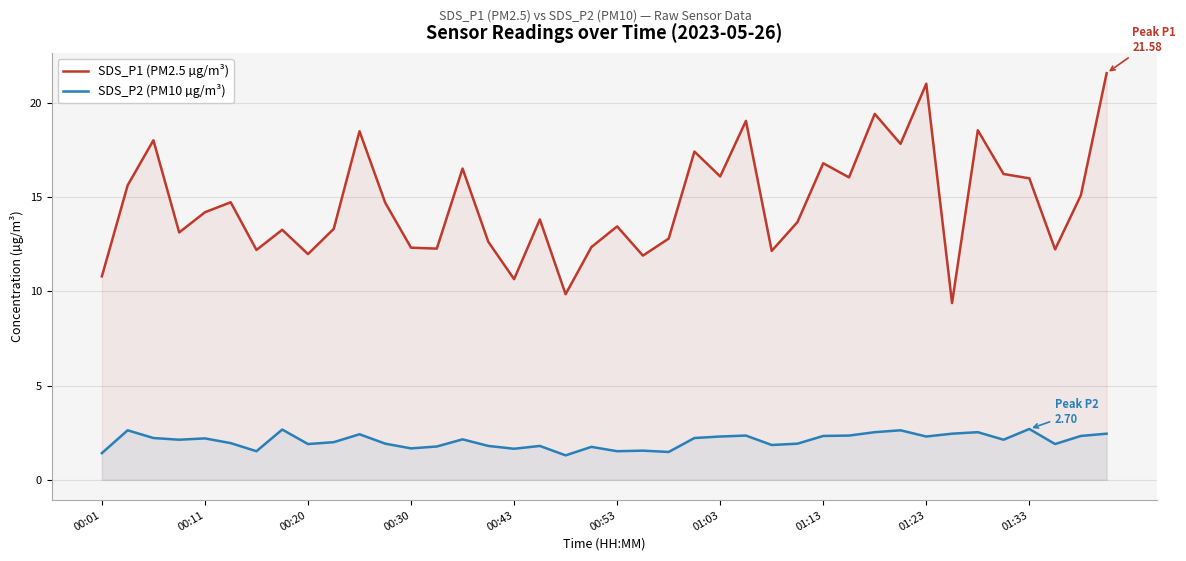

True or false: SDS_P2 (PM10 µg/m³) and SDS_P1 (PM2.5 µg/m³) intersect in this chart.

False